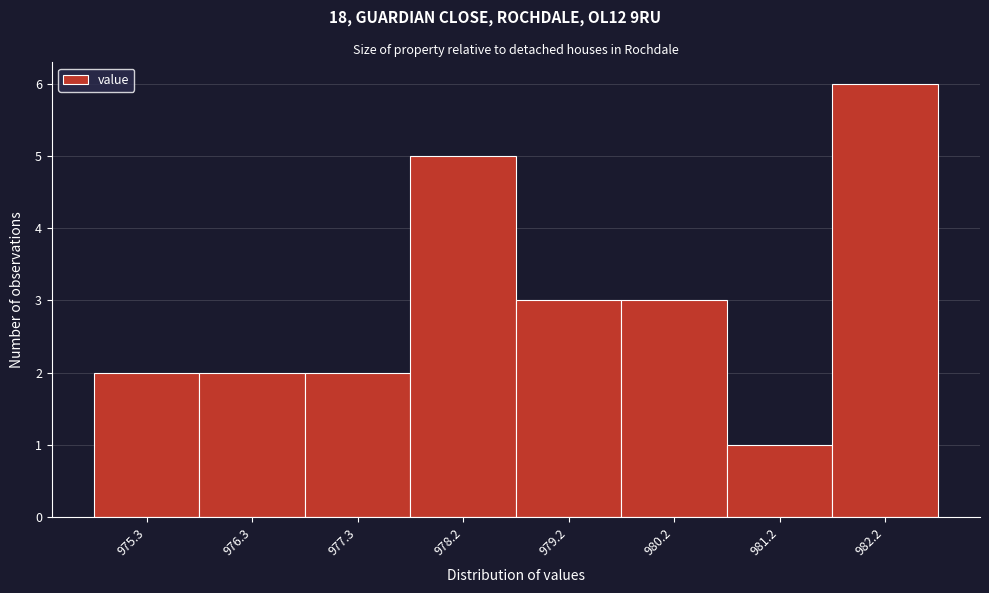

Reading left to right, transcribe this chart: for each bar, give the range it covers on the x-axis and its height. Neither the bar edges nor the heights are printed on the chart, so give them approximately, as read against the axes.

974.8 to 975.8: 2
975.8 to 976.8: 2
976.8 to 977.8: 2
977.8 to 978.7: 5
978.7 to 979.7: 3
979.7 to 980.7: 3
980.7 to 981.7: 1
981.7 to 982.7: 6